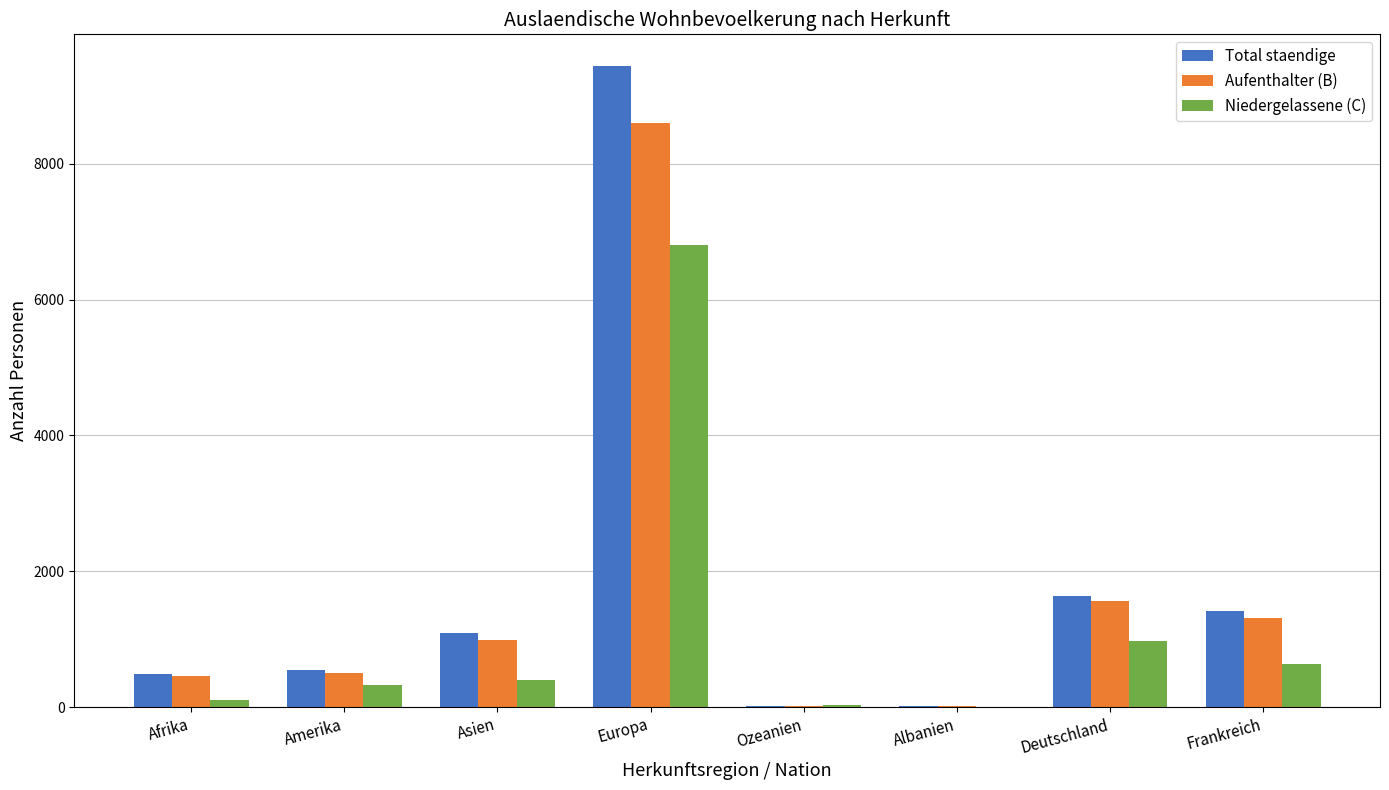

How many series are shown in this chart?

3